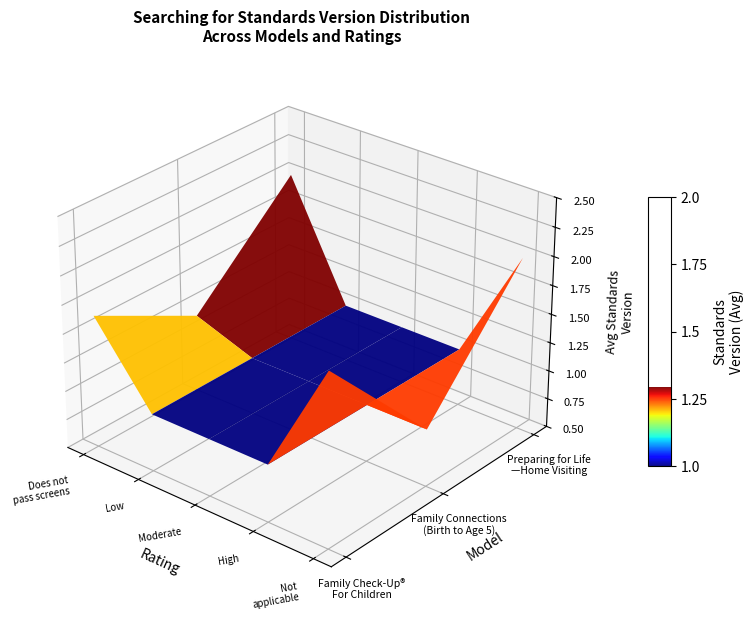

Reading left to right, list all the values displayed in this chart.

Family Check-Up® For Children: Family Check-Up® For Children=2	Family Connections (Birth to Age 5)=1	Preparing for Life—Home Visiting=1	3=1	4=2
Family Connections (Birth to Age 5): Family Check-Up® For Children=1	Family Connections (Birth to Age 5)=1	Preparing for Life—Home Visiting=1	3=1	4=1
Preparing for Life—Home Visiting: Family Check-Up® For Children=2	Family Connections (Birth to Age 5)=2	Preparing for Life—Home Visiting=2	3=2	4=2